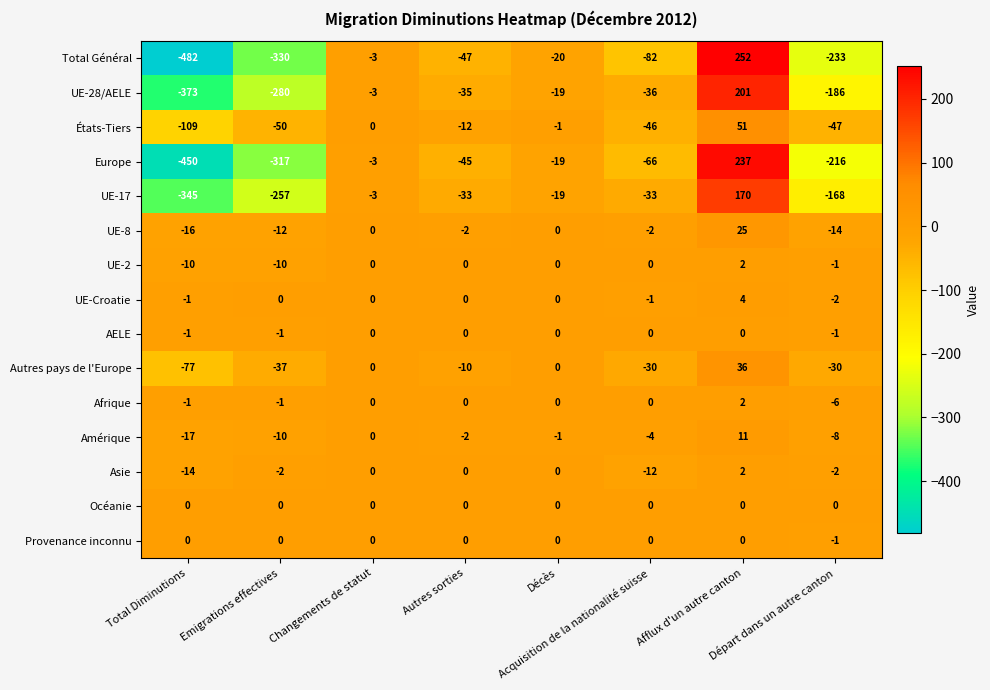

What is the difference between the maximum and minimum values in the Europe series?

687